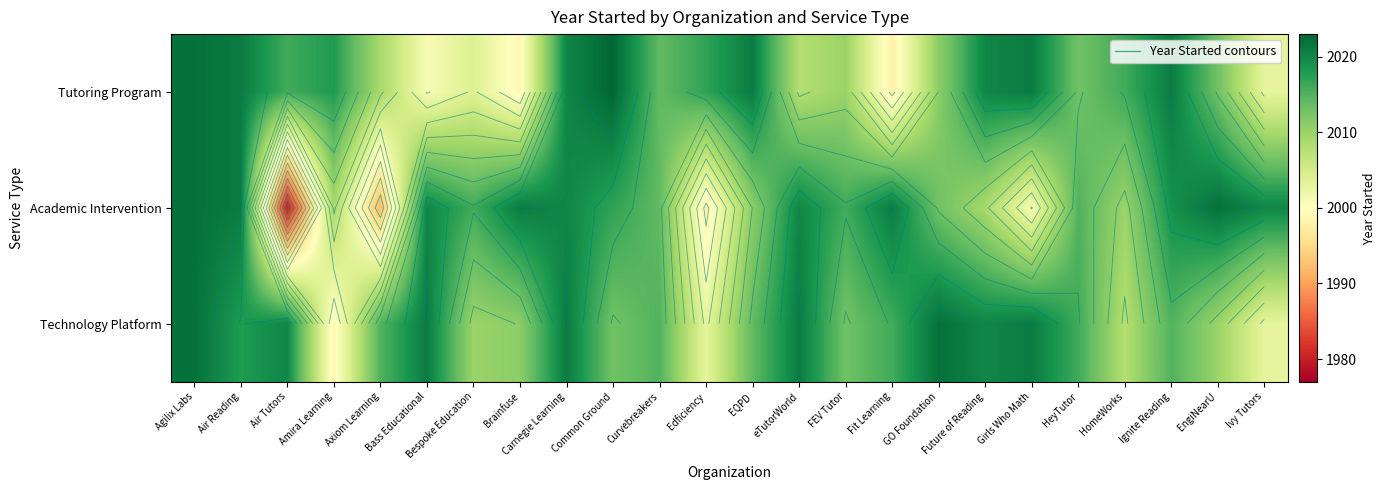

What is the sum of the Technology Platform values at Agilix Labs and HeyTutor?

4038